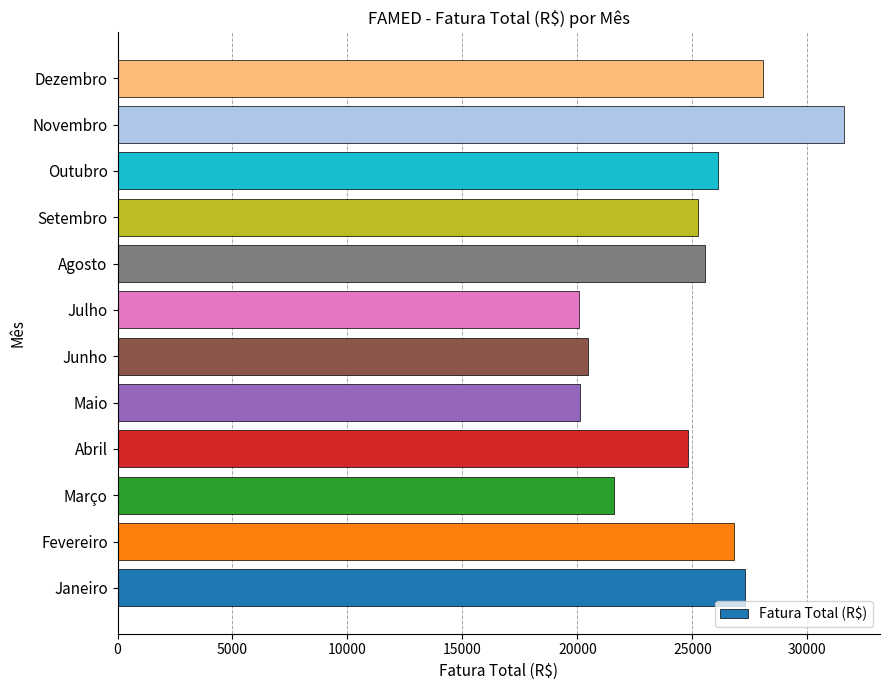

The chart shows a value of 42865.2 at Janeiro. True or false?

False